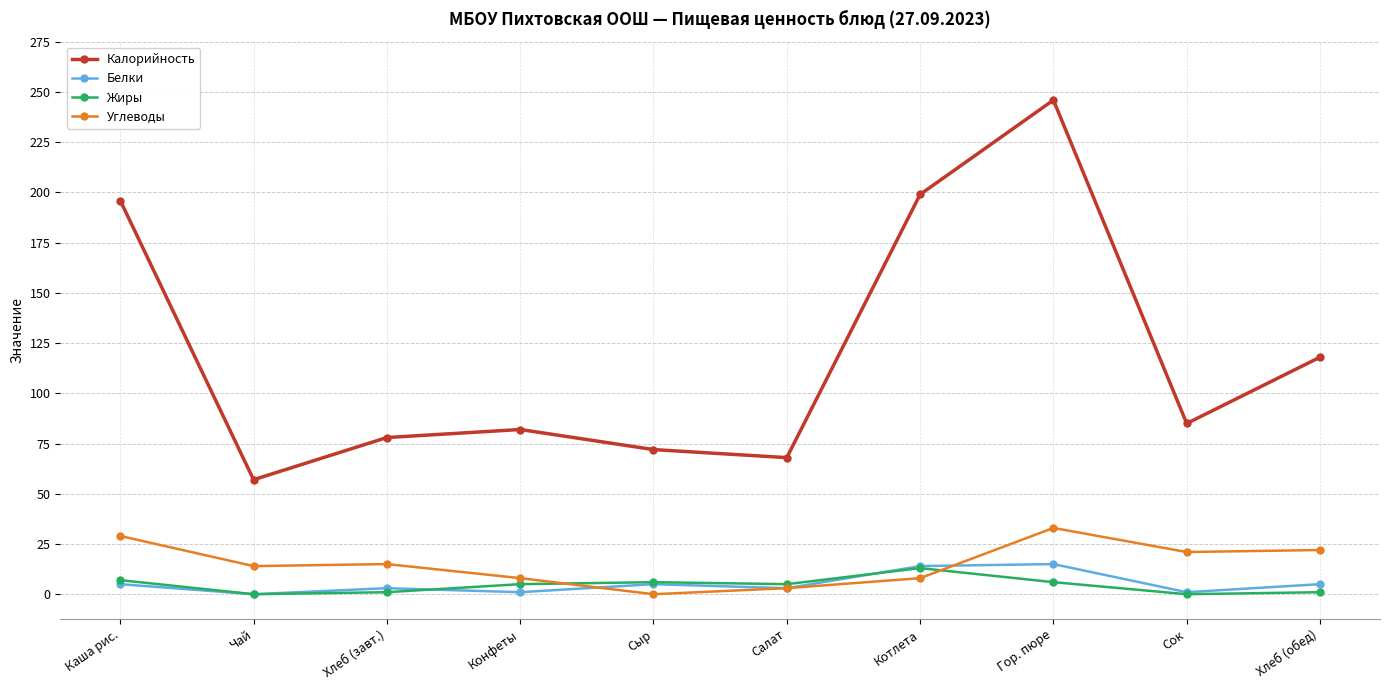

How many data points does each series have?

10